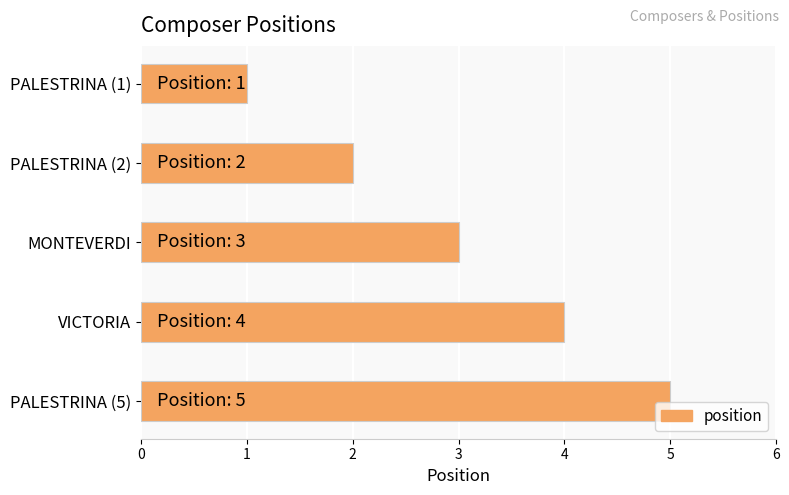

What is the greatest value displayed?

5